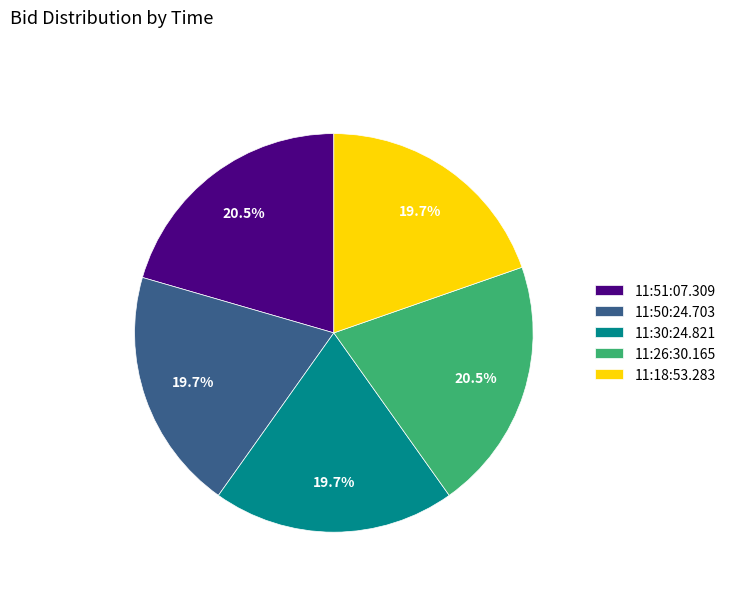

How much of the chart is everything except 11:50:24.703?

80.3%